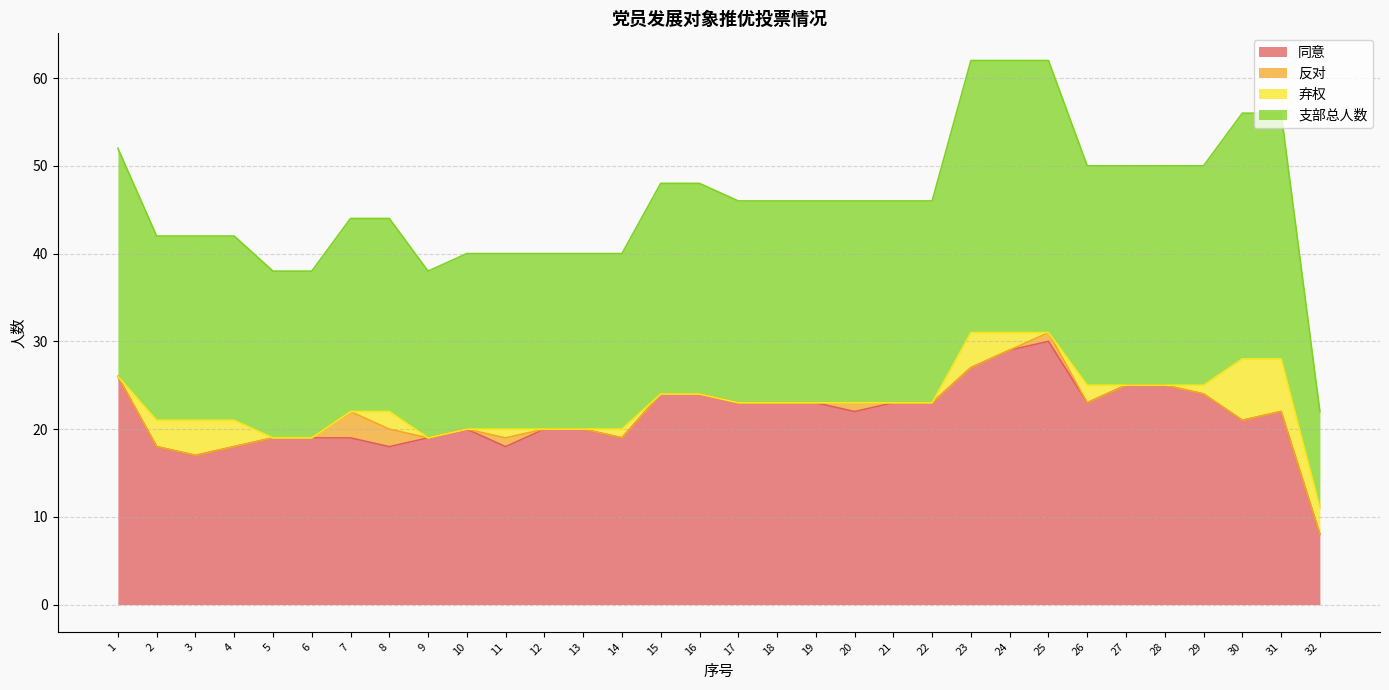

What are all the series names shown in the legend?

同意, 反对, 弃权, 支部总人数